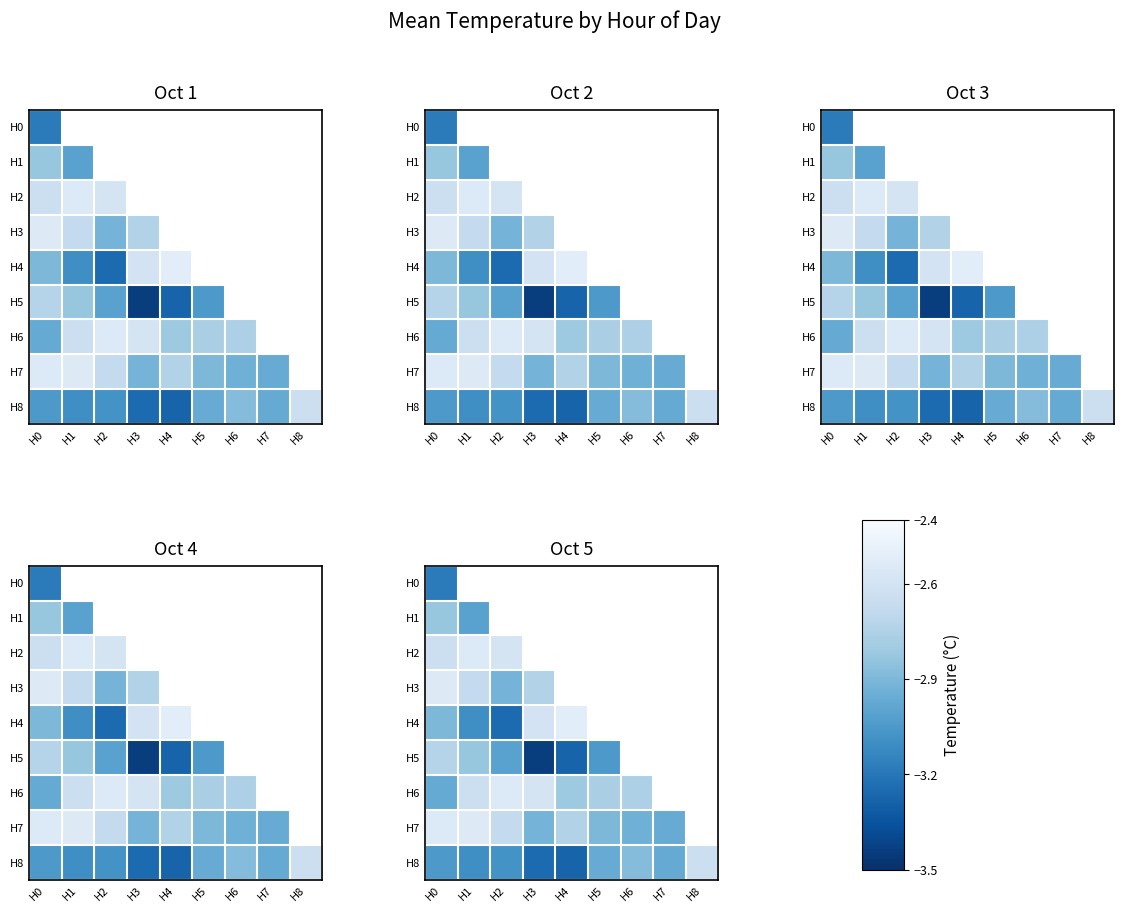

Rank the series by their maximum value, from highest to lowest.

H4, H3, H7, H2, H6, H8, H5, H1, H0